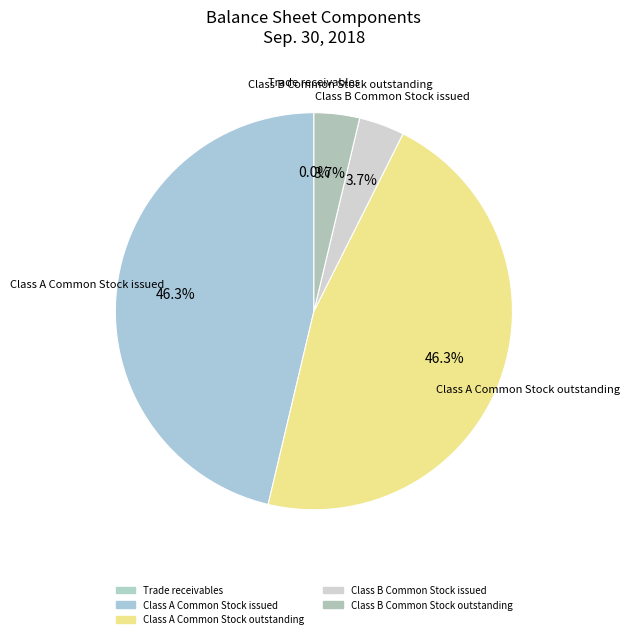

How many slices are in this pie chart?

5